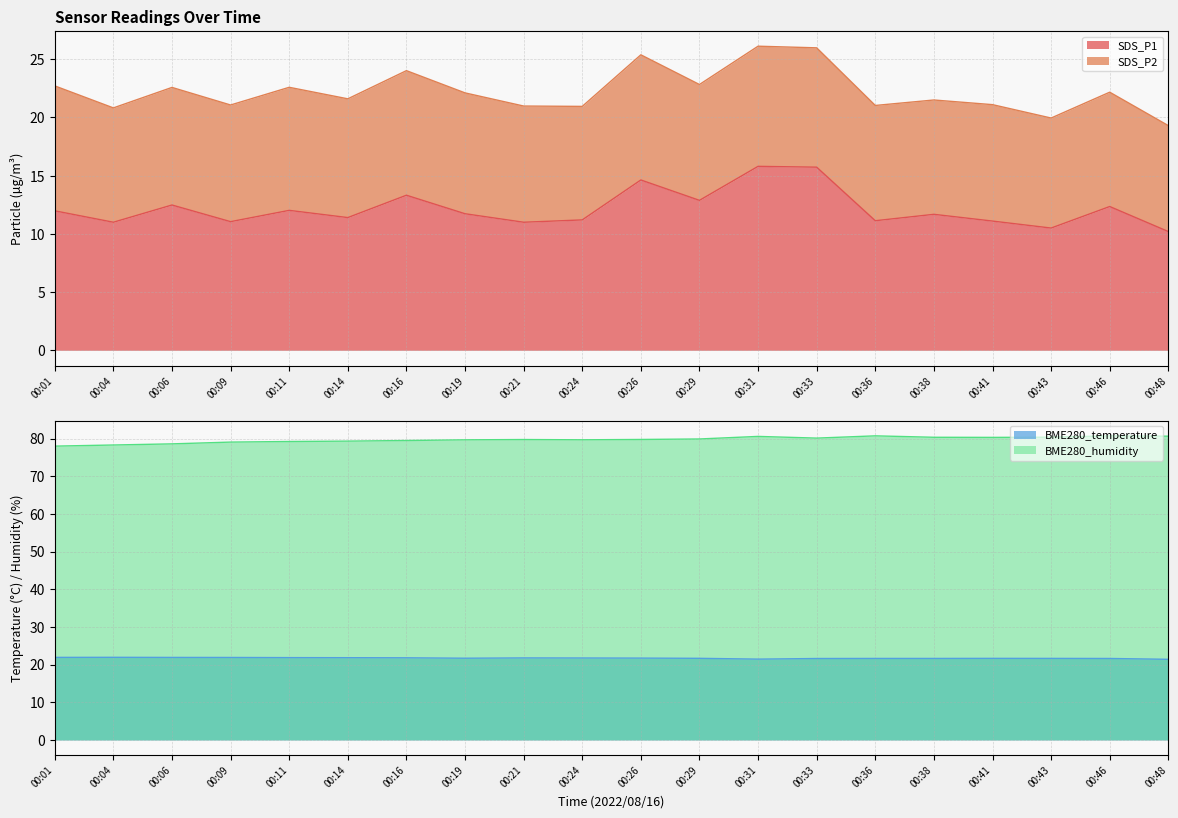

What is the value of the SDS_P1 point at the 17th from the left?

11.1